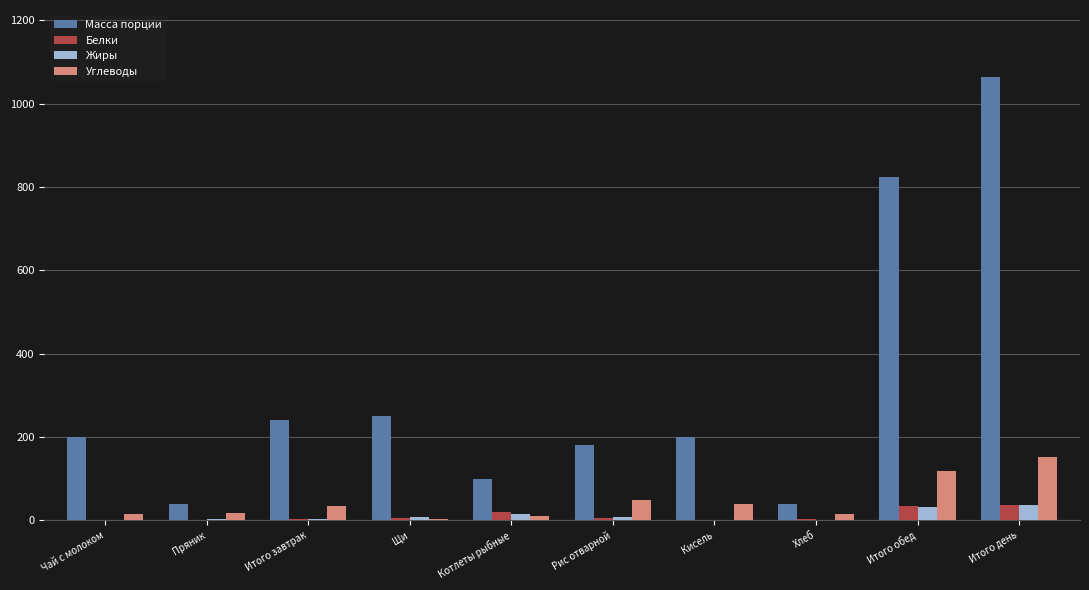

What is the sum of the Углеводы values at Итого обед and Итого день?

271.1